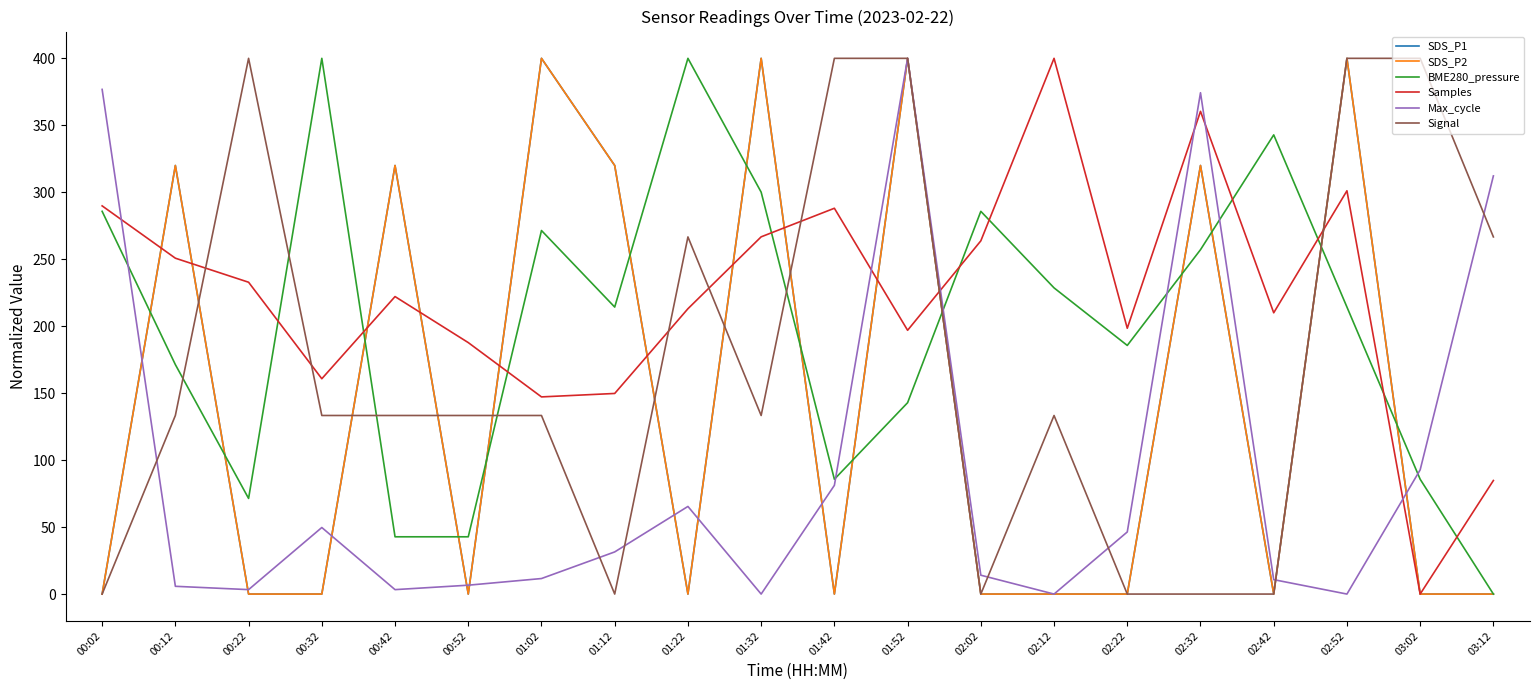

Does the chart display data point markers on the line(s)?

No